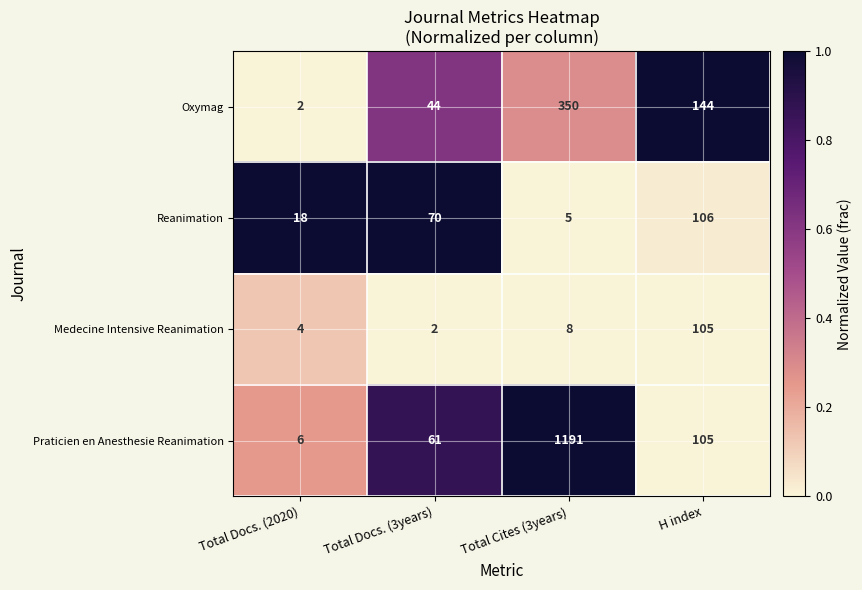

The value of Oxymag at Total Cites (3years) is 350. True or false?

True